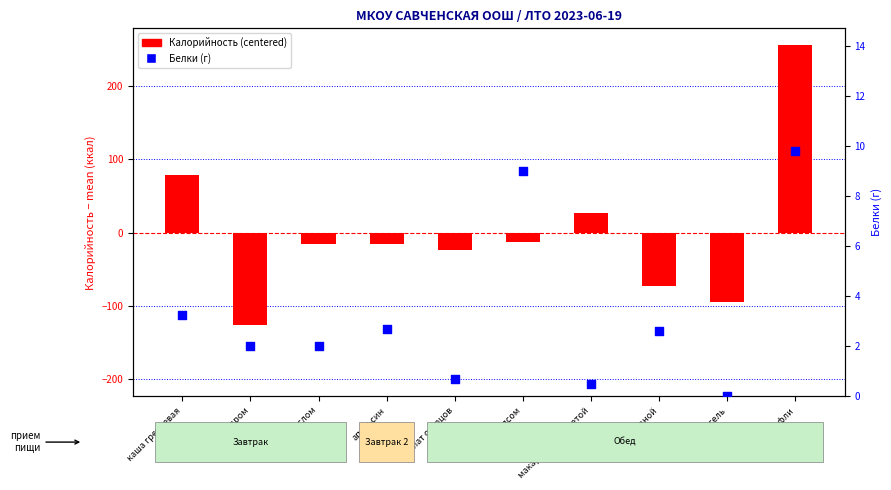

What are all the series names shown in the legend?

Калорийность (centered), Белки (г)